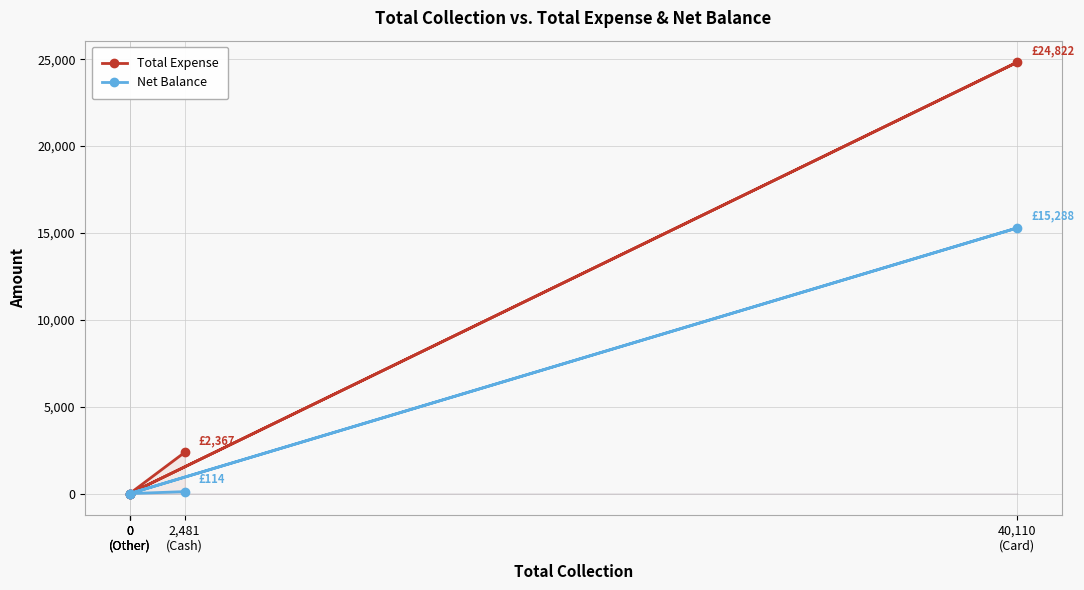

True or false: Net Balance and Total Expense cross at least once.

False